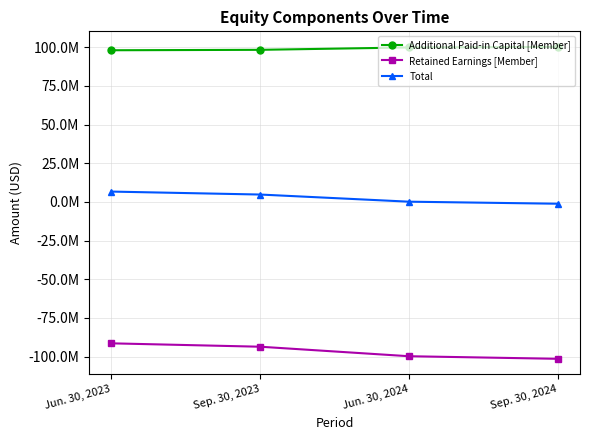

What is the label of the 1st point from the right?

Sep. 30, 2024